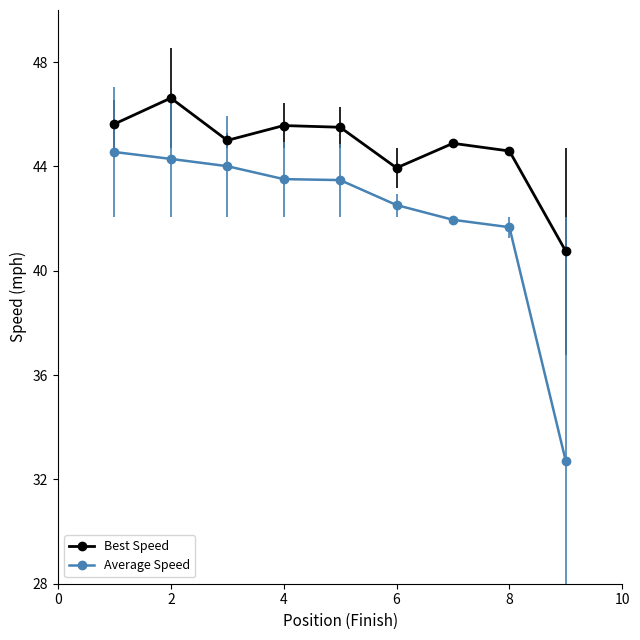

Which series has the largest total across all categories?

Best Speed